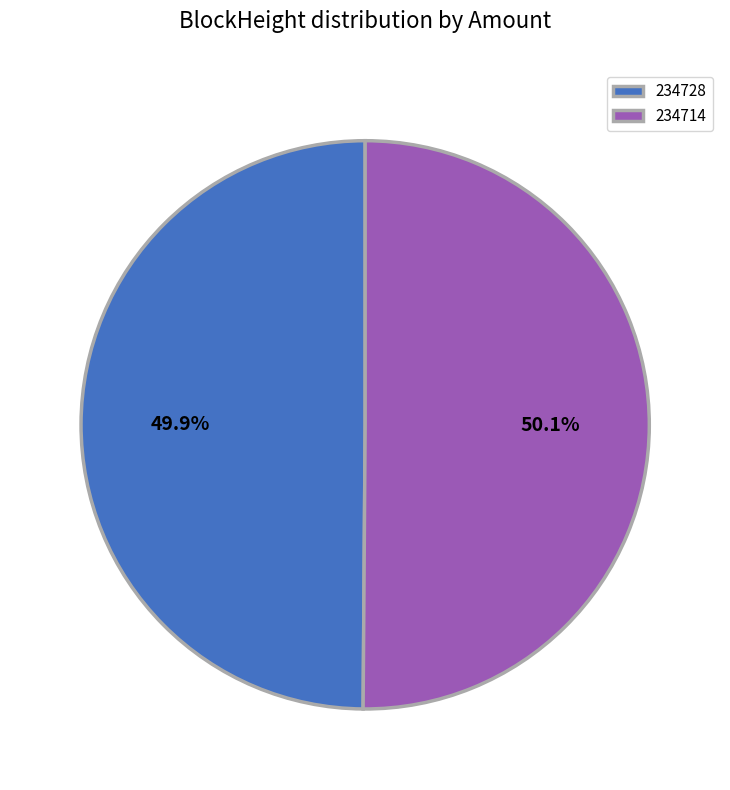

Is there any slice that represents more than half of the pie?

Yes